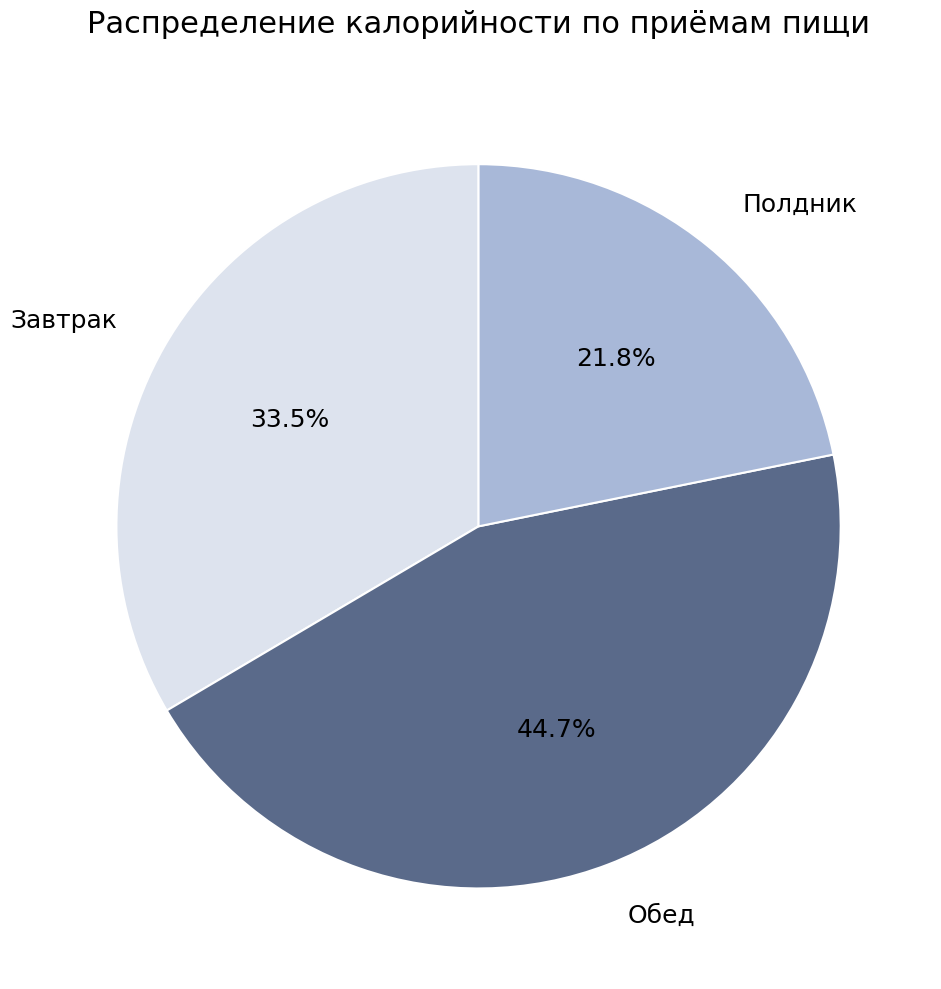

To the nearest percent, what percentage of the pie is Полдник?

22%